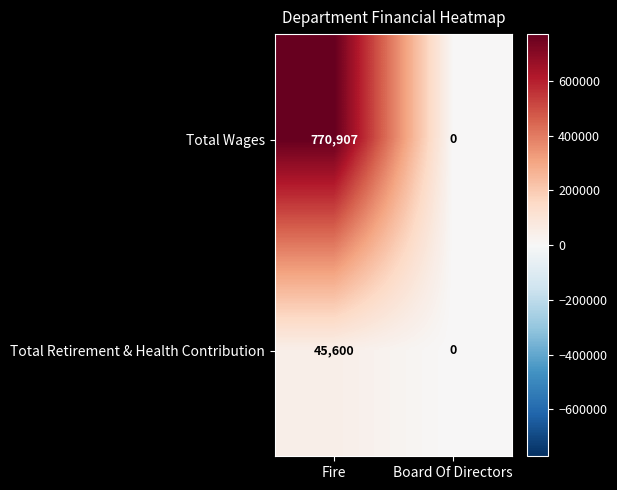

Reading left to right, transcribe all the data shown in this chart.

Total Wages: Fire=770907	Board Of Directors=0
Total Retirement & Health Contribution: Fire=45600	Board Of Directors=0